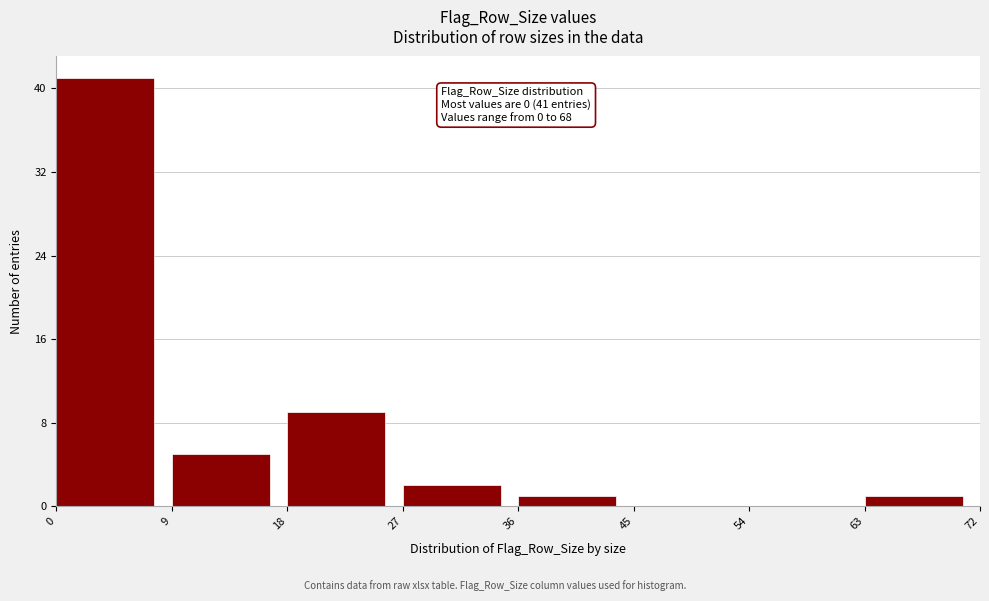

Which range on the x-axis has the tallest bar?

0 to 9